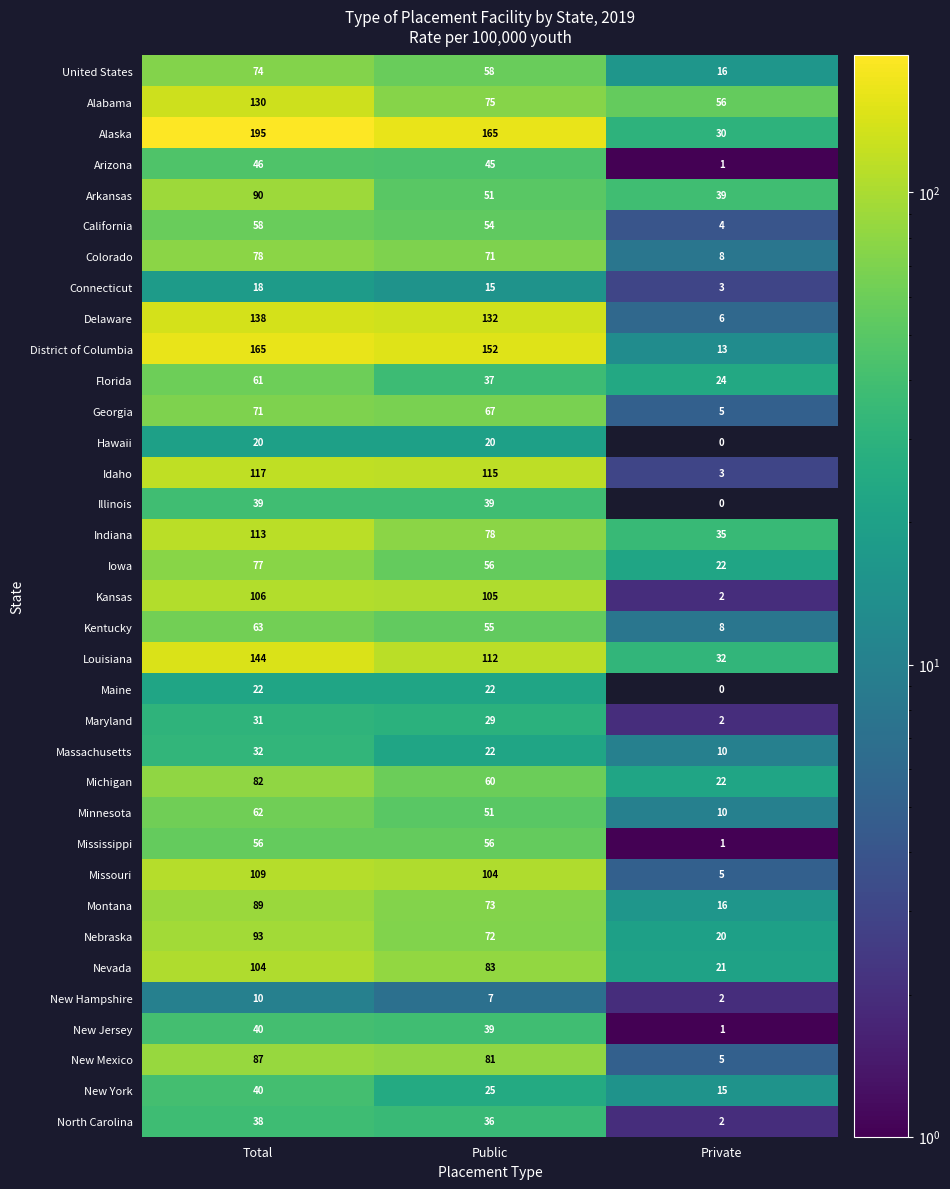

At how many categories does at least one series exceed 129?

2